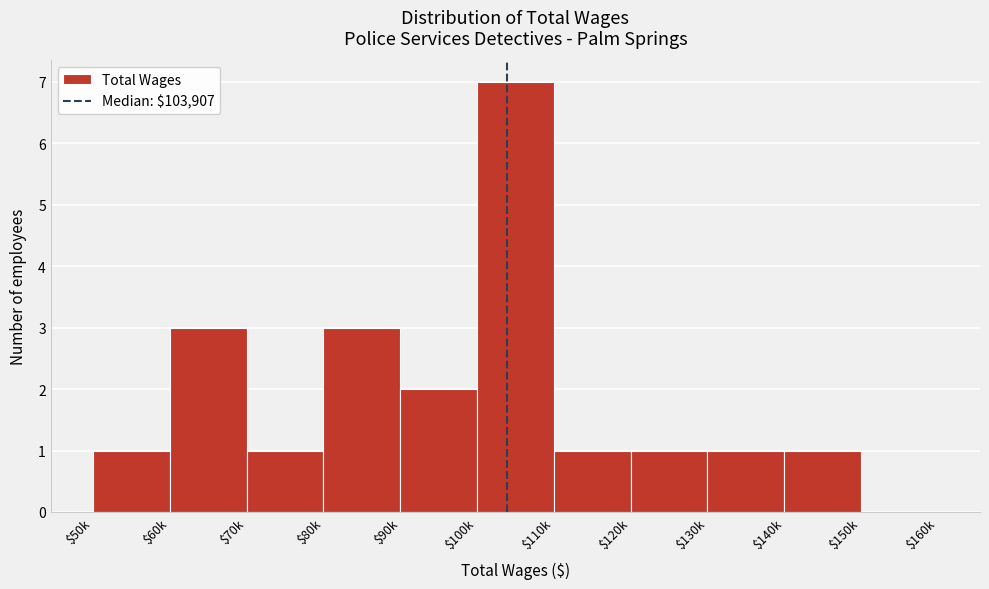

Which category has the highest value across all series?

$100k